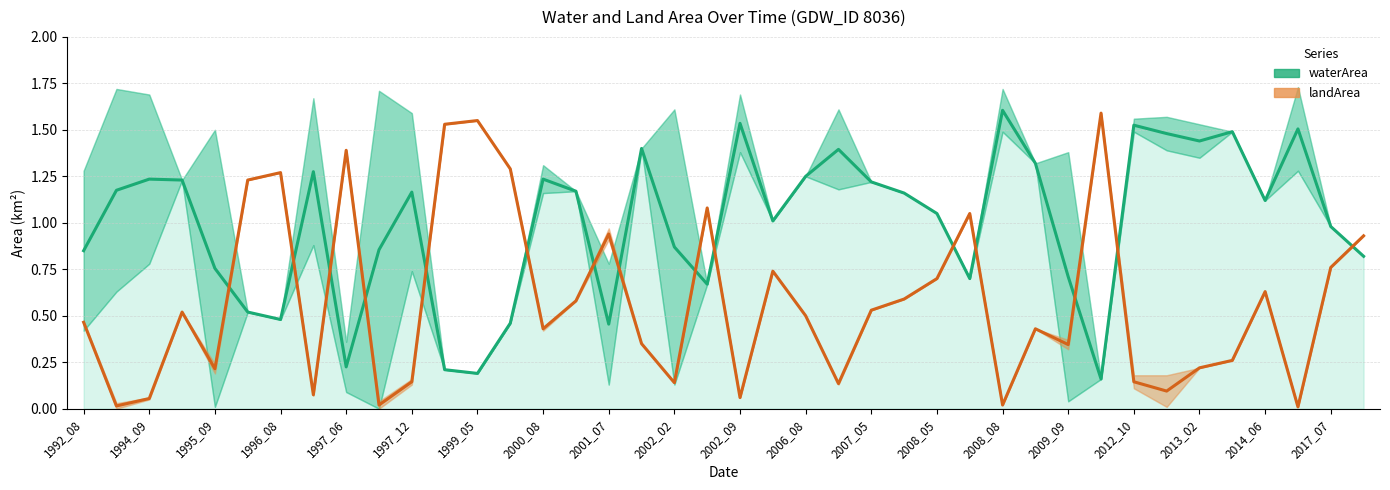

What is the maximum value for landArea?

1.6